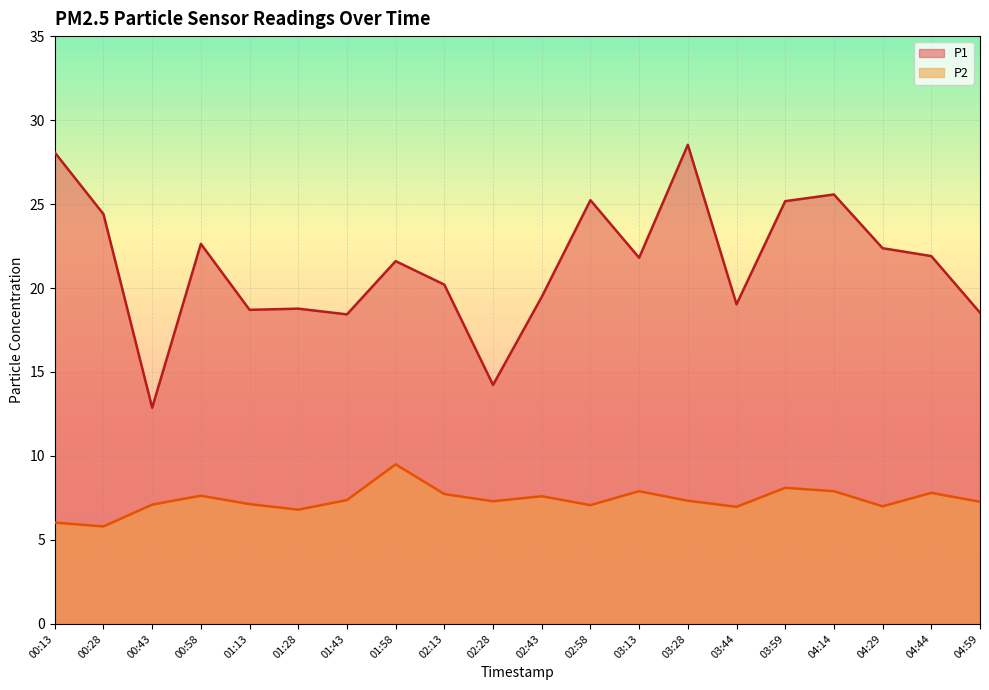

What are all the series names shown in the legend?

P1, P2